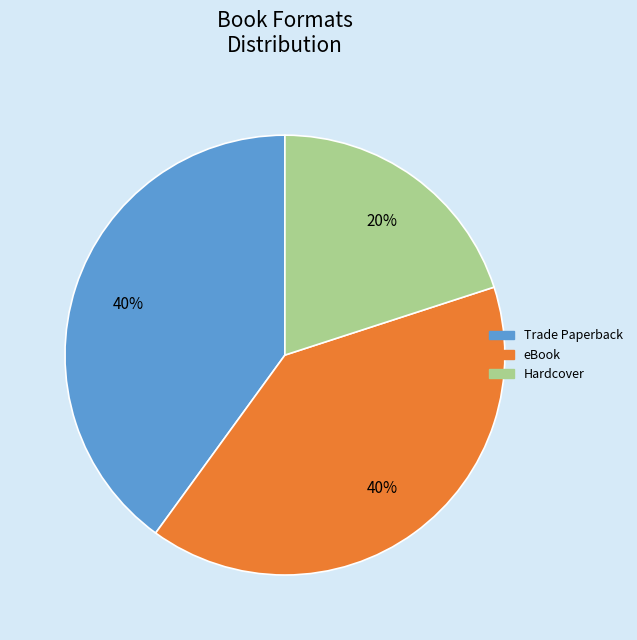

Do Hardcover and Trade Paperback together represent more than half of the pie?

Yes